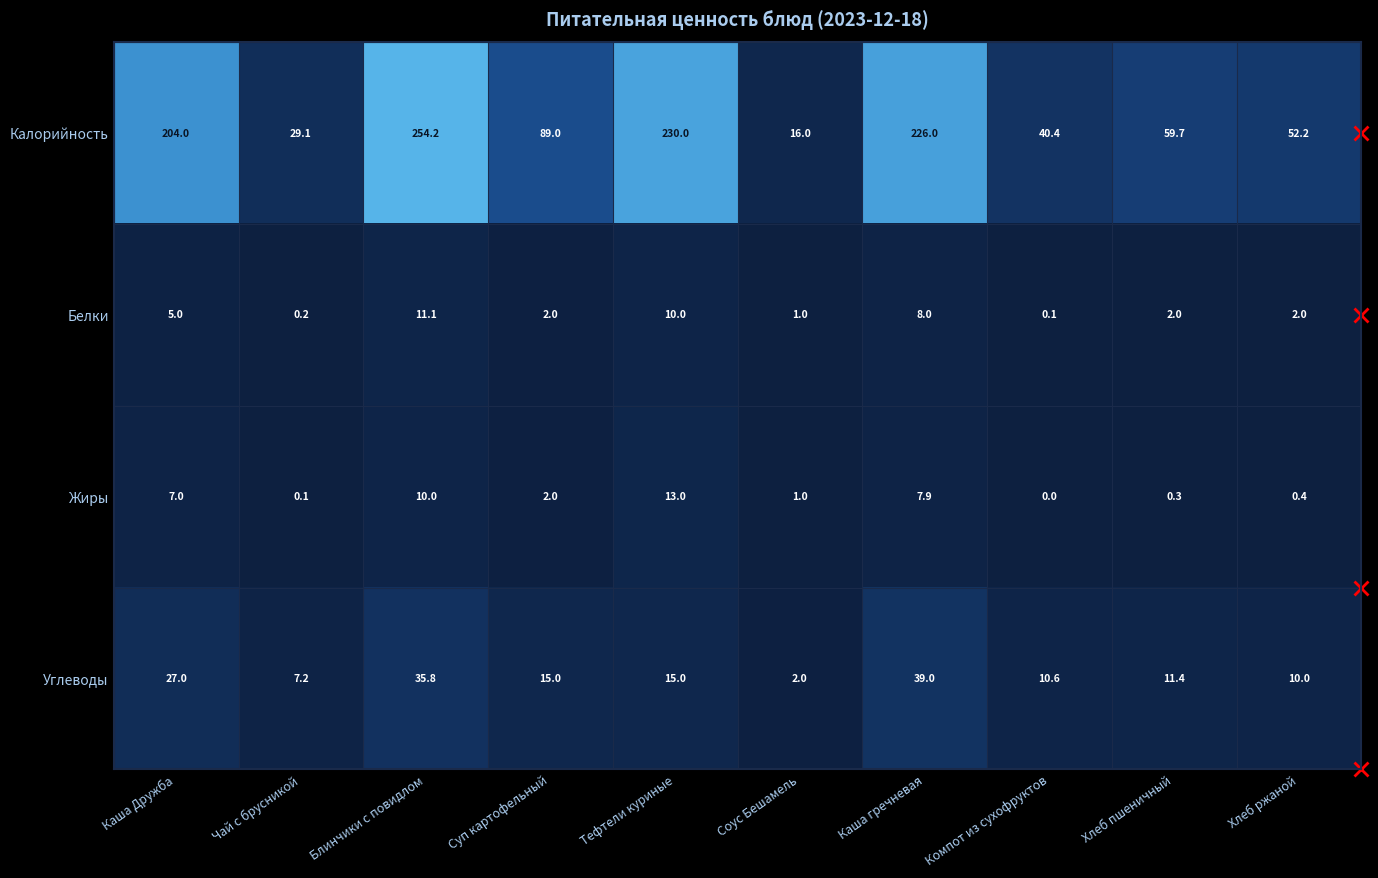

True or false: Углеводы has a value of 6.4 at Тефтели куриные.

False